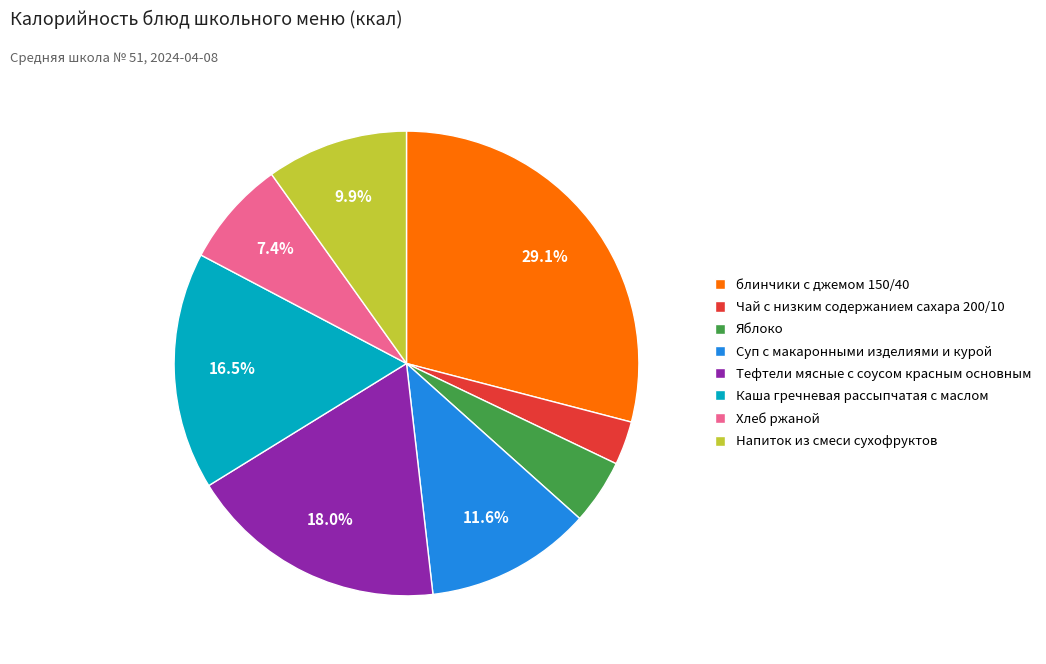

Is Яблоко the majority of the pie?

No